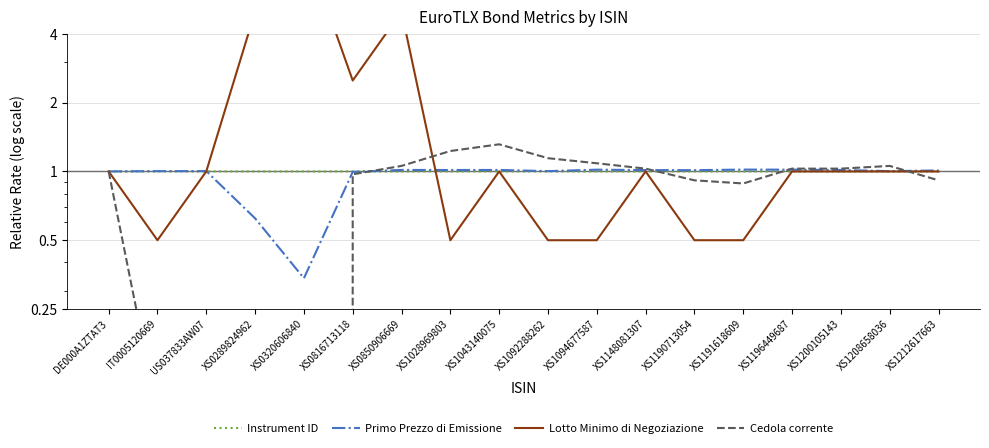

Which has a higher value, XS0320606840 or XS1028969803?

XS1028969803